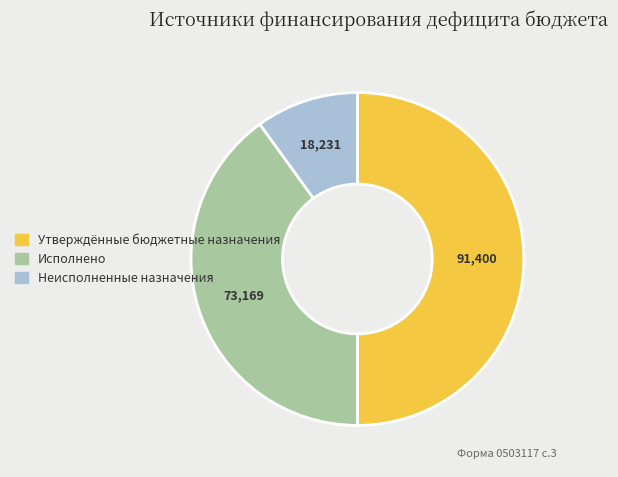

Count the number of slices in the pie.

3